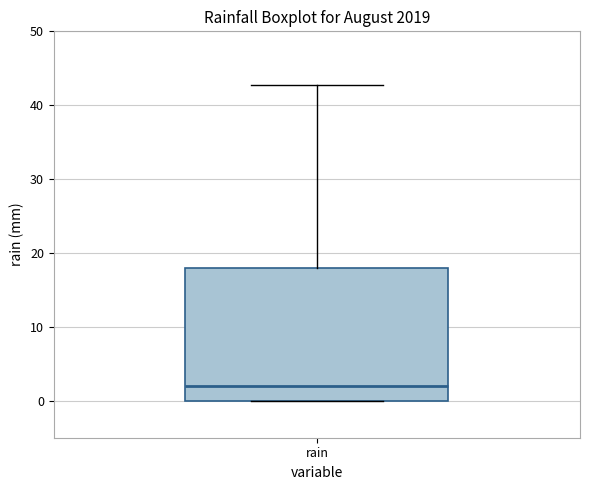

Transcribe this box plot: give where the median line is, the range the box spans, and where the two whiskers end, as read against the y-axis. The values are not printed on the chart, so give them approximately, as read against the axis.

median 2, box 0 to 18, whiskers 0 to 43